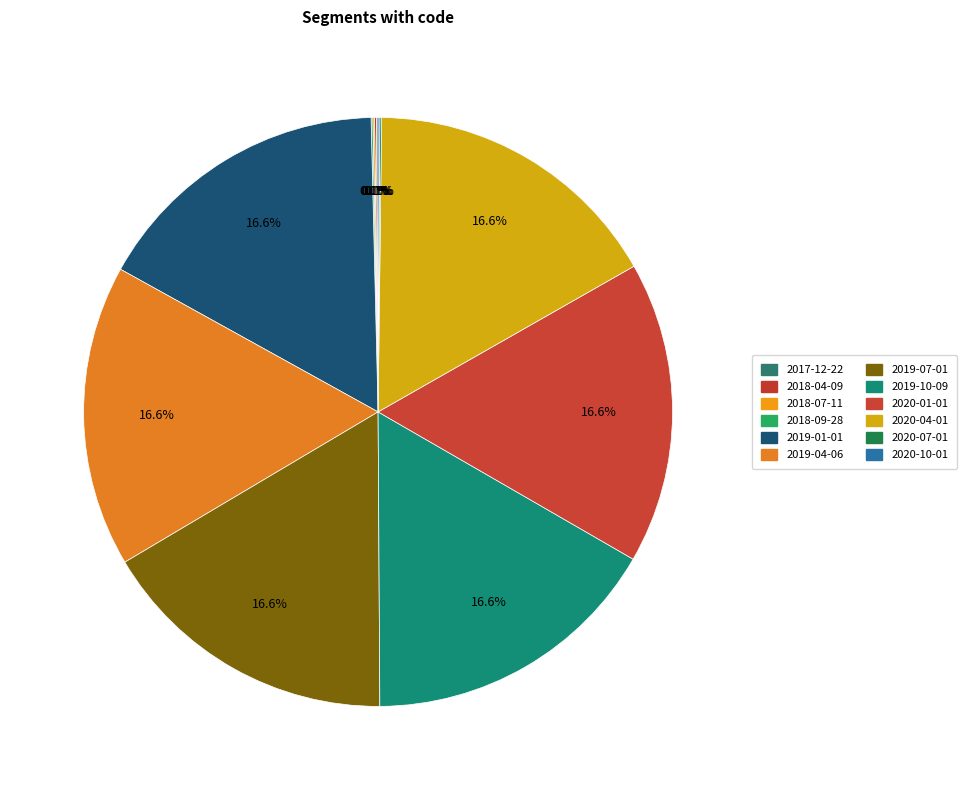

Is it true that 2018-09-28 is 0% of the pie?

True